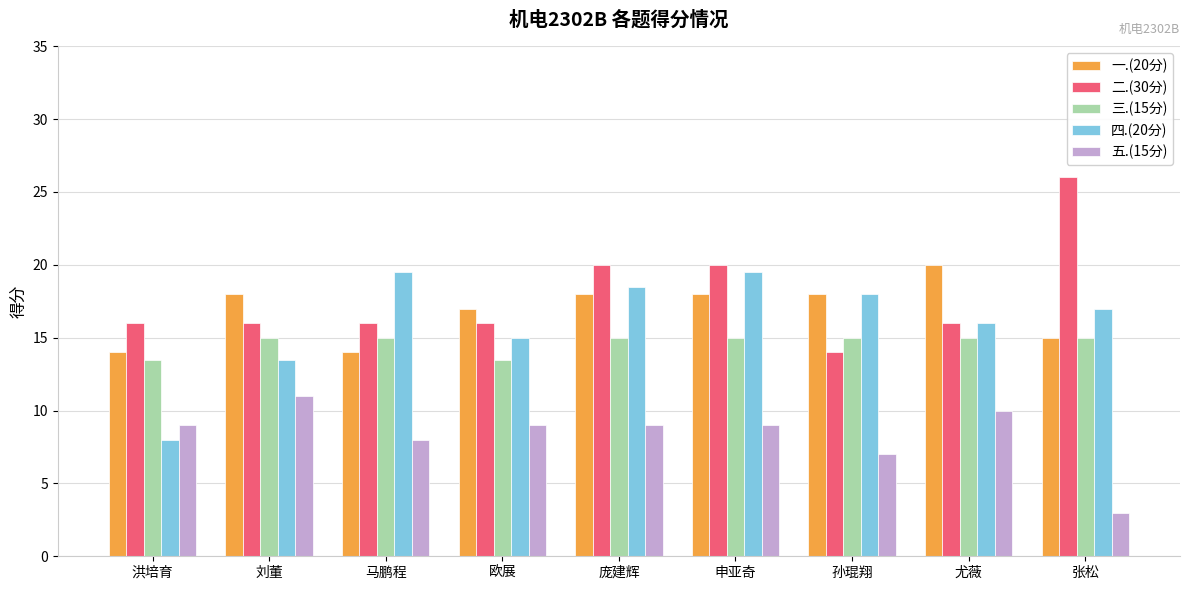

Which series has the largest total across all categories?

二.(30分)